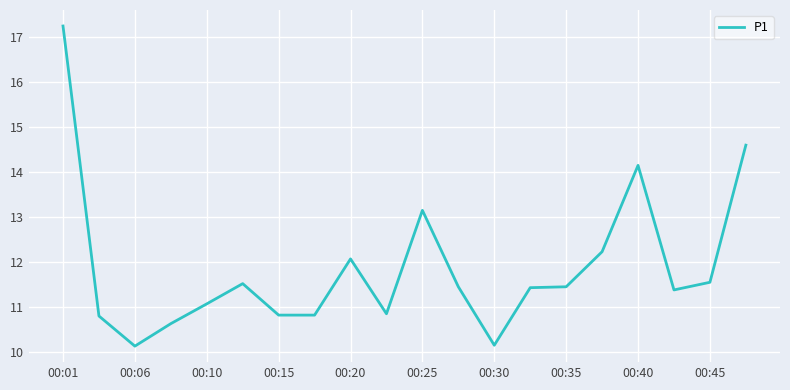

What is the minimum value shown in the chart?

10.1